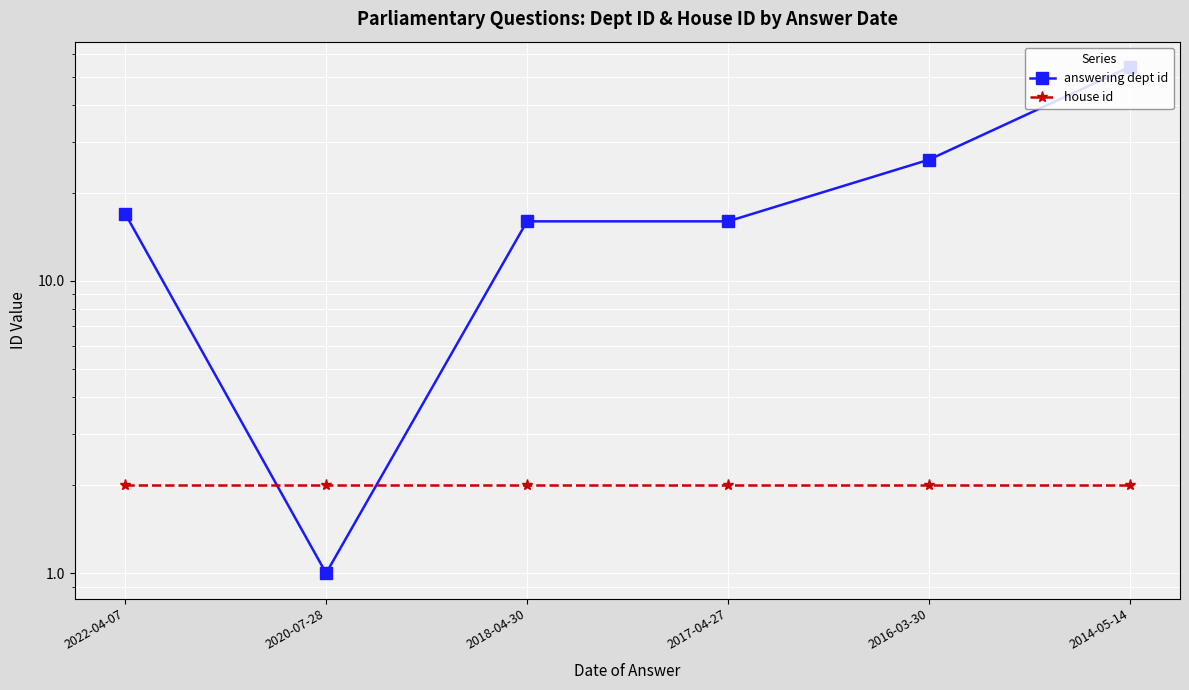

What is the maximum value shown in the chart?

54